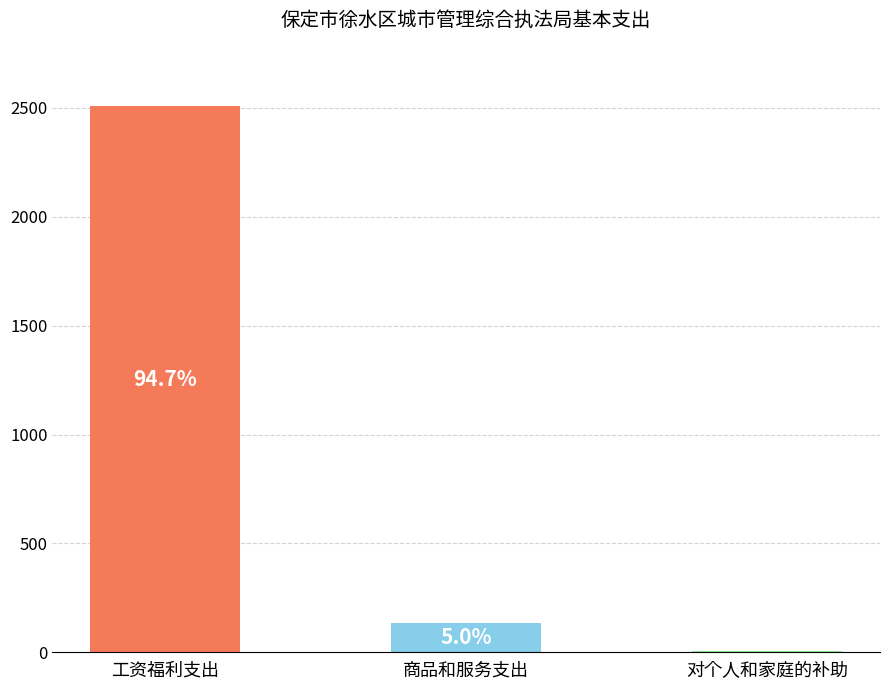

Are the bars horizontal?

No